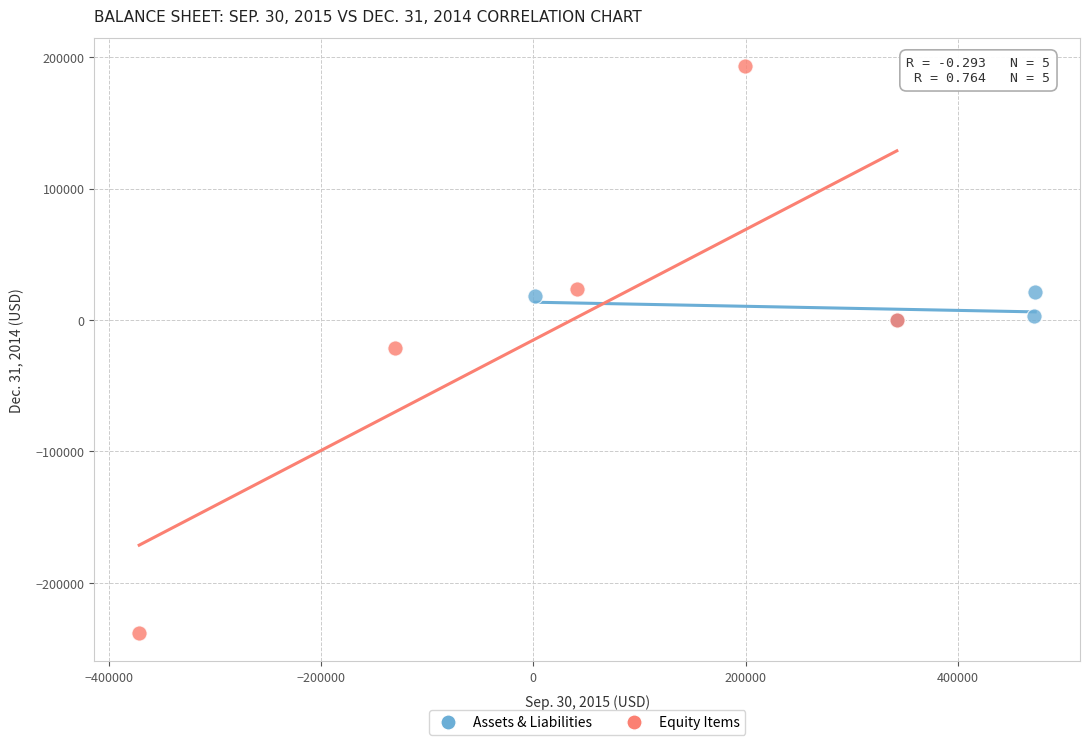

Which series reaches the minimum Y coordinate?

Equity Items